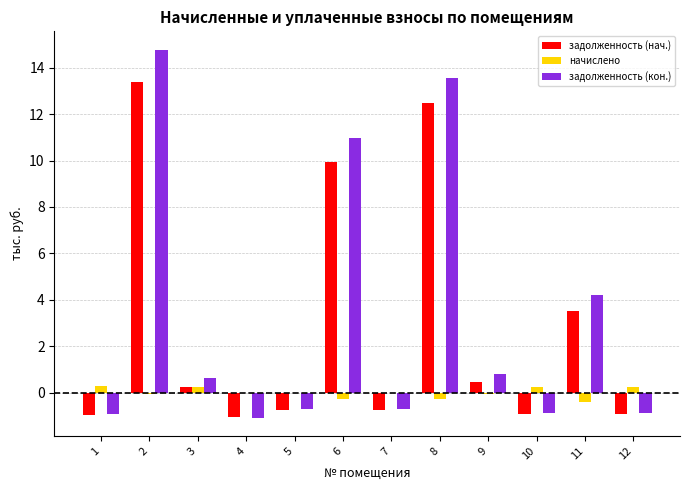

What is the greatest value displayed?

14.8